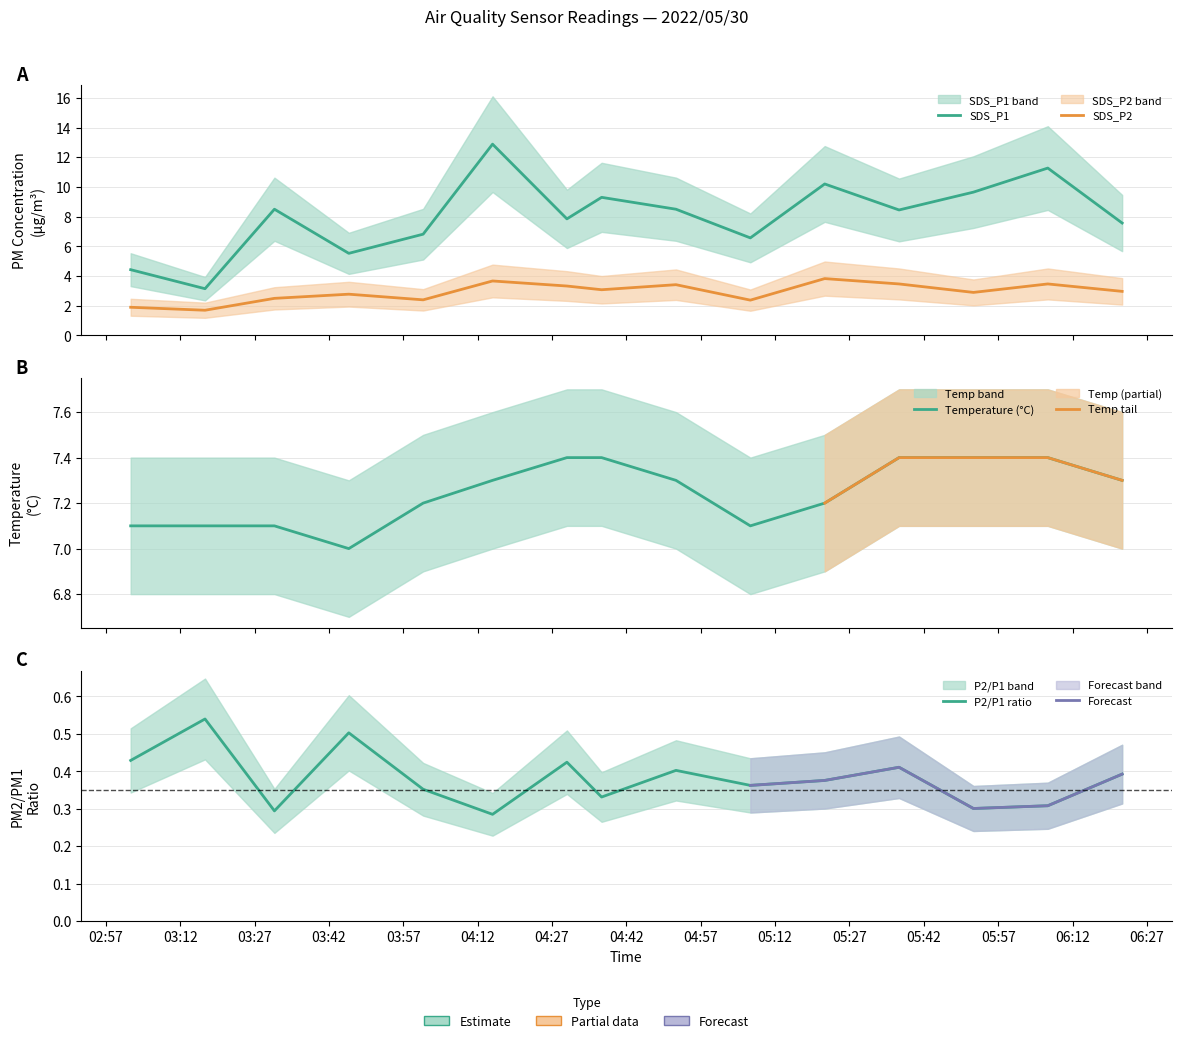

Read the SDS_P1 value at 2022/05/30 06:22.

7.6